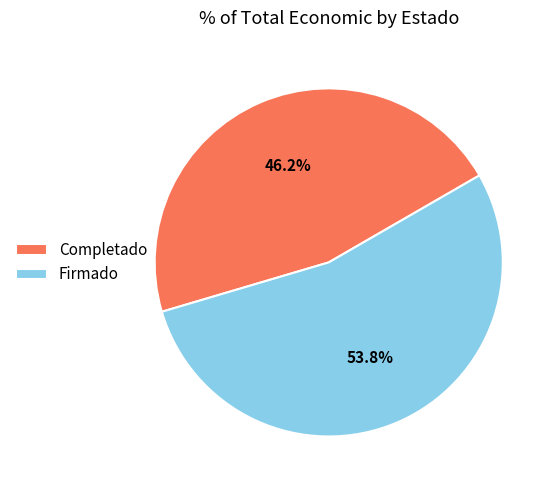

To the nearest percent, what is the difference between the largest and smallest slice percentages?

8%